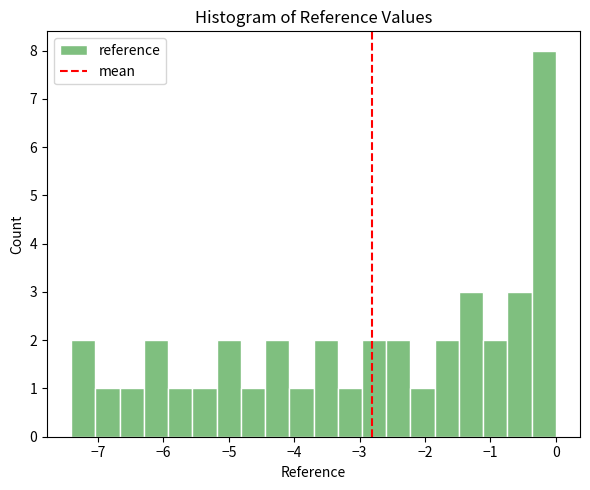

Around what value on the x-axis is the tallest bar? Give the approximate position of its centre, as read against the axis.

-0.2